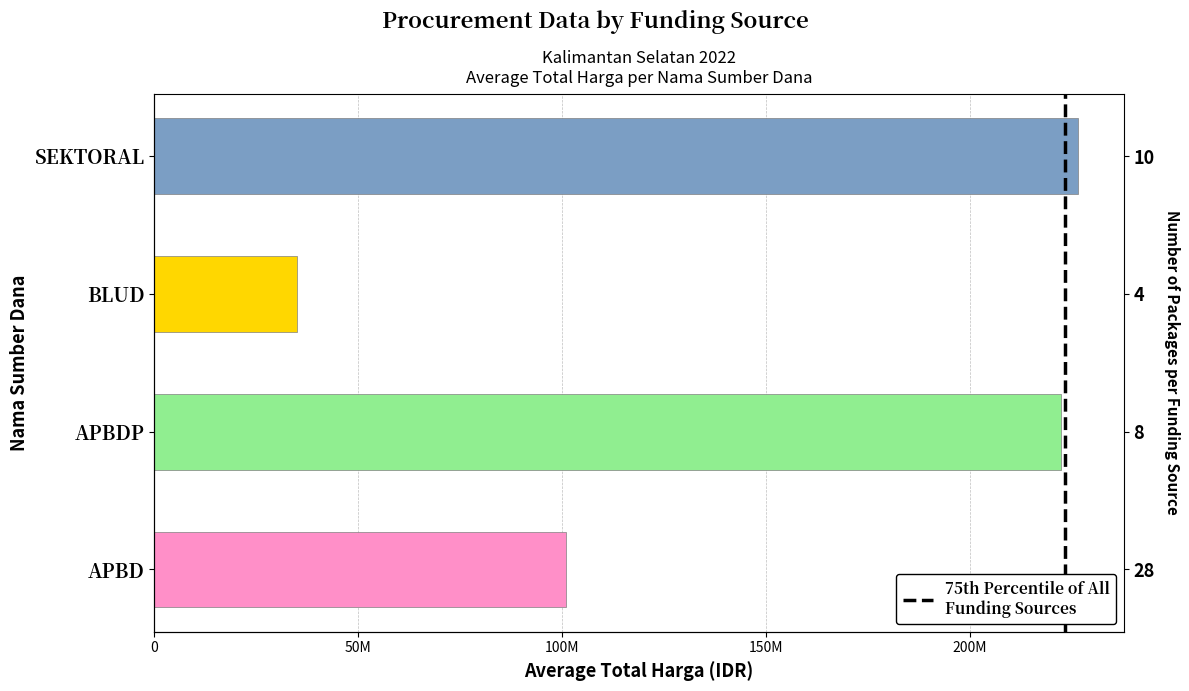

Which has a higher value, 50M or 0?

50M